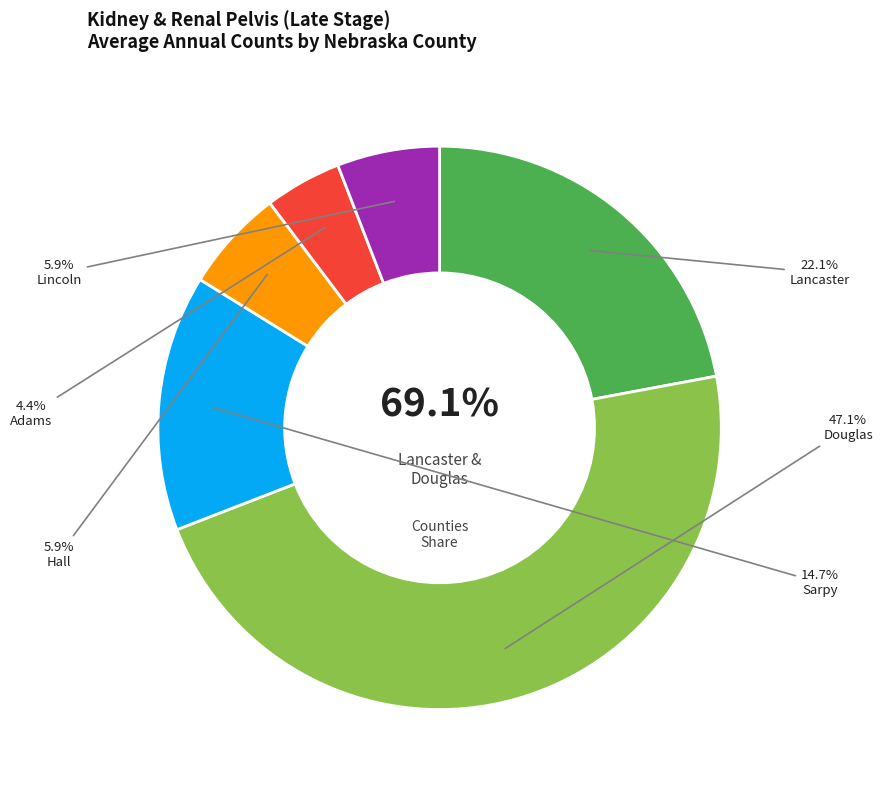

To the nearest percent, what is the average slice percentage?

17%